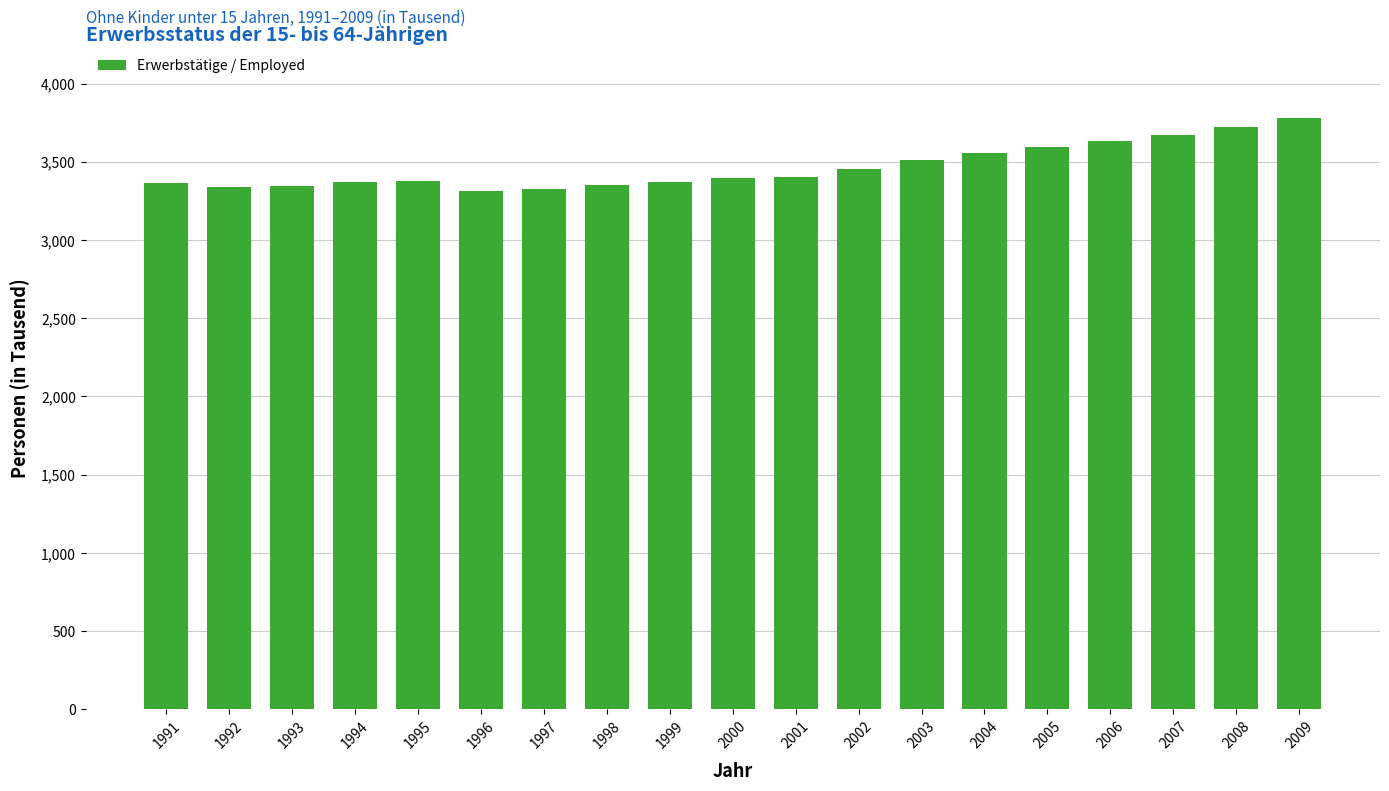

What is the sum of the values at 2005 and 2009?

7379.9